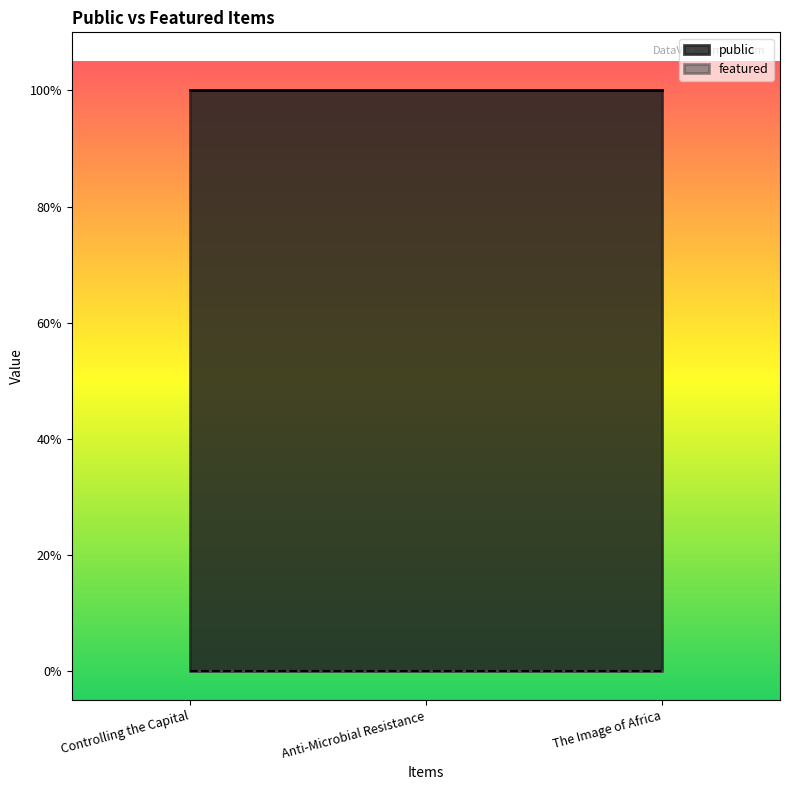

What is the total value across all series at Controlling the Capital?

1